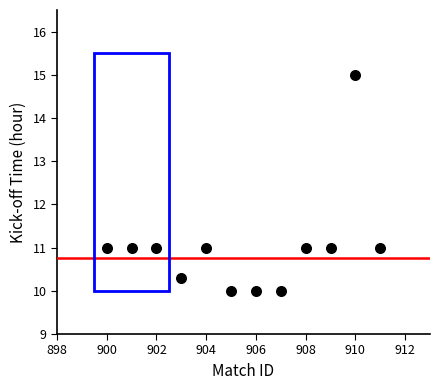

What is the range of X values (max minus min)?

11.0